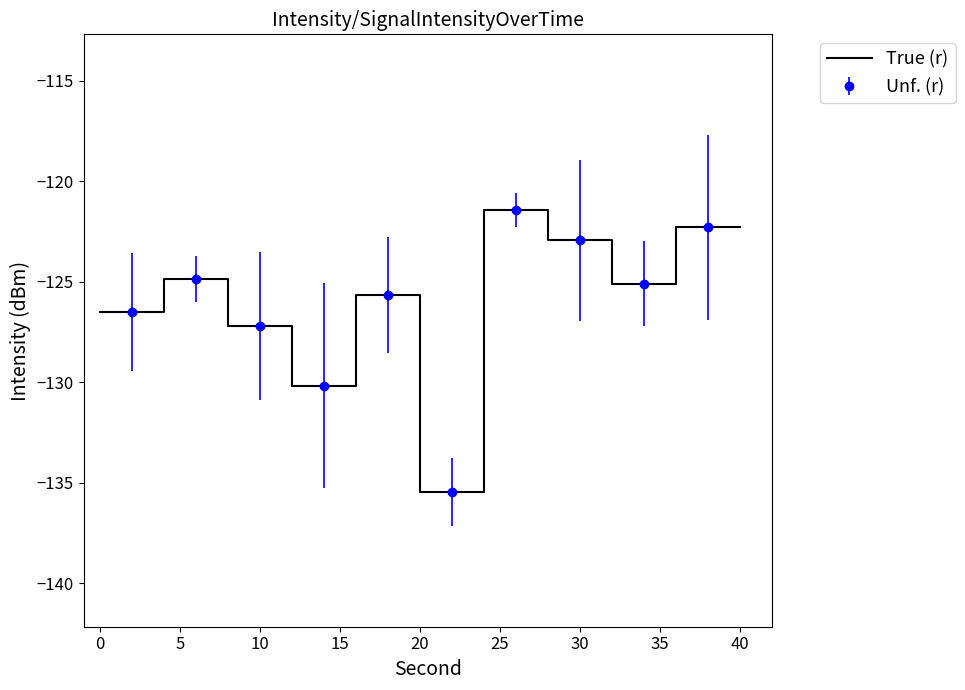

What is the smallest value displayed?

-135.5